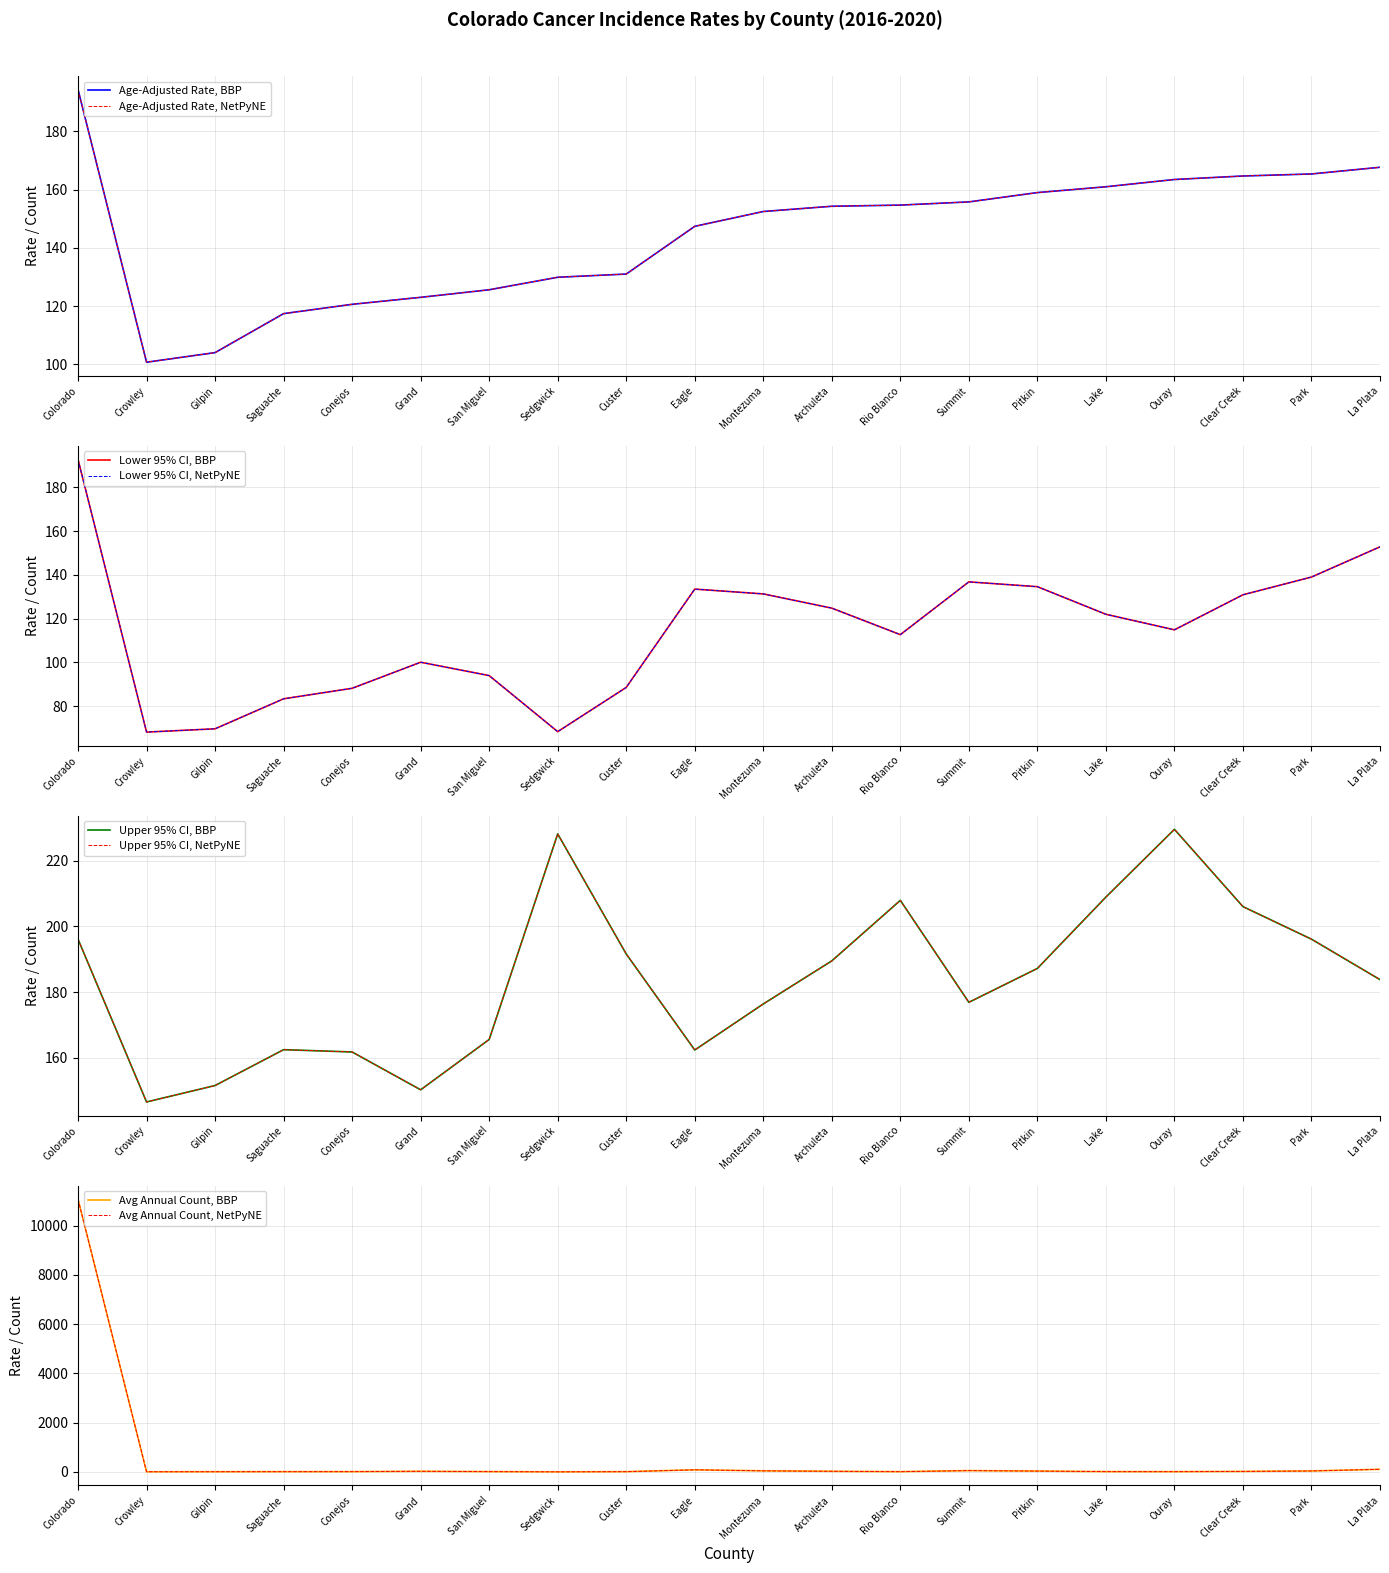

True or false: Age-Adjusted Rate has a value of 329.4 at Colorado.

False